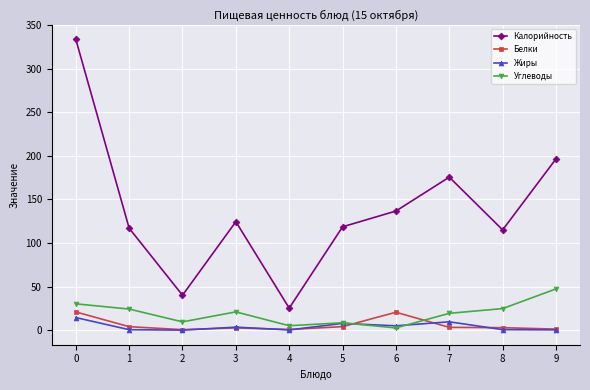

How many values in the Жиры series are below 3?

5